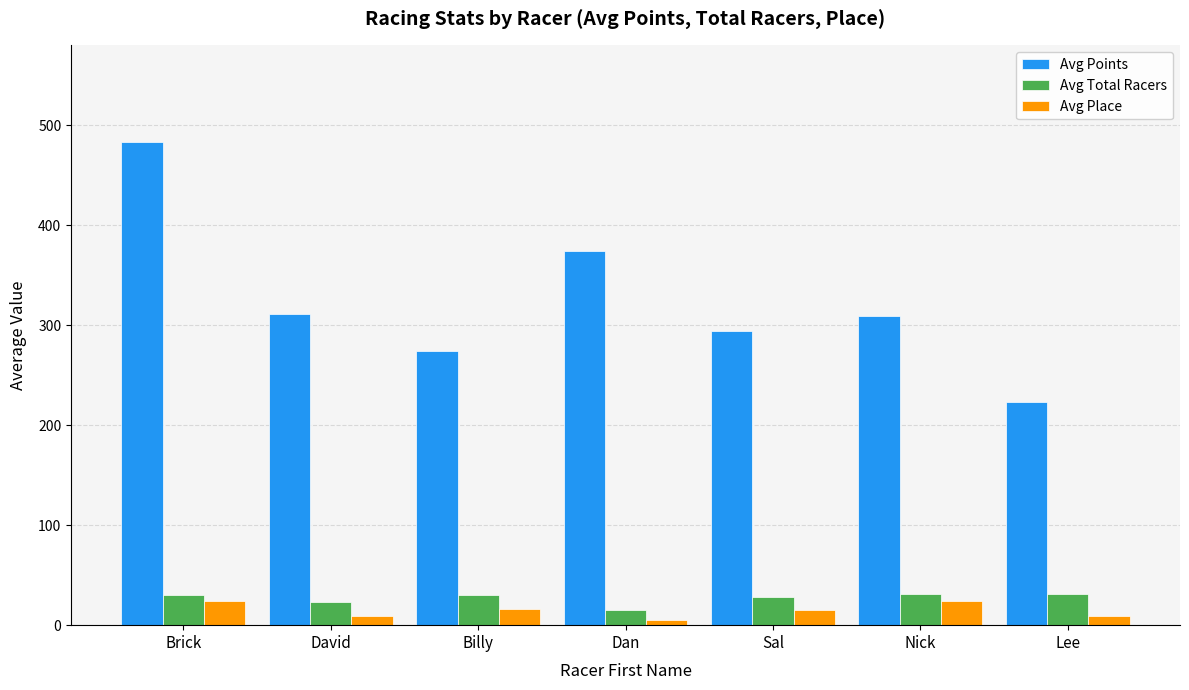

Which series changed the most between Dan and Sal?

Avg Points